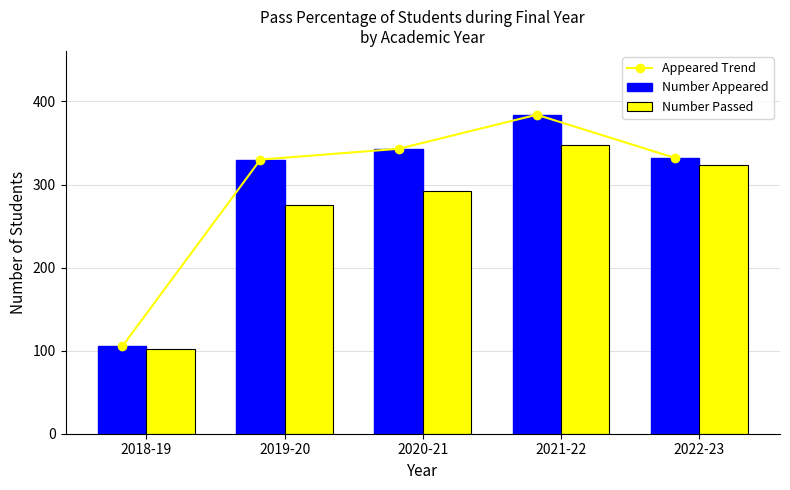

What is the maximum value for Appeared Trend?

384